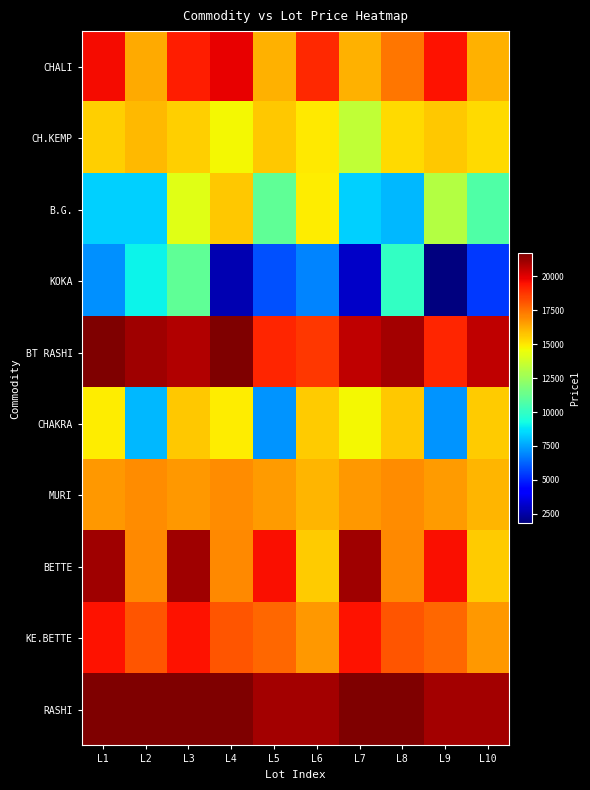

At which category does the chart reach its peak across all series?

L1